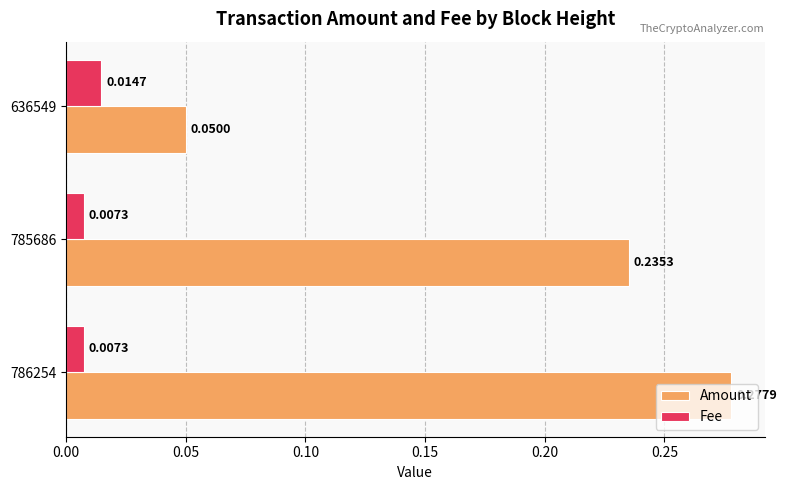

What is the sum of the Amount values at 785686 and 786254?

0.5